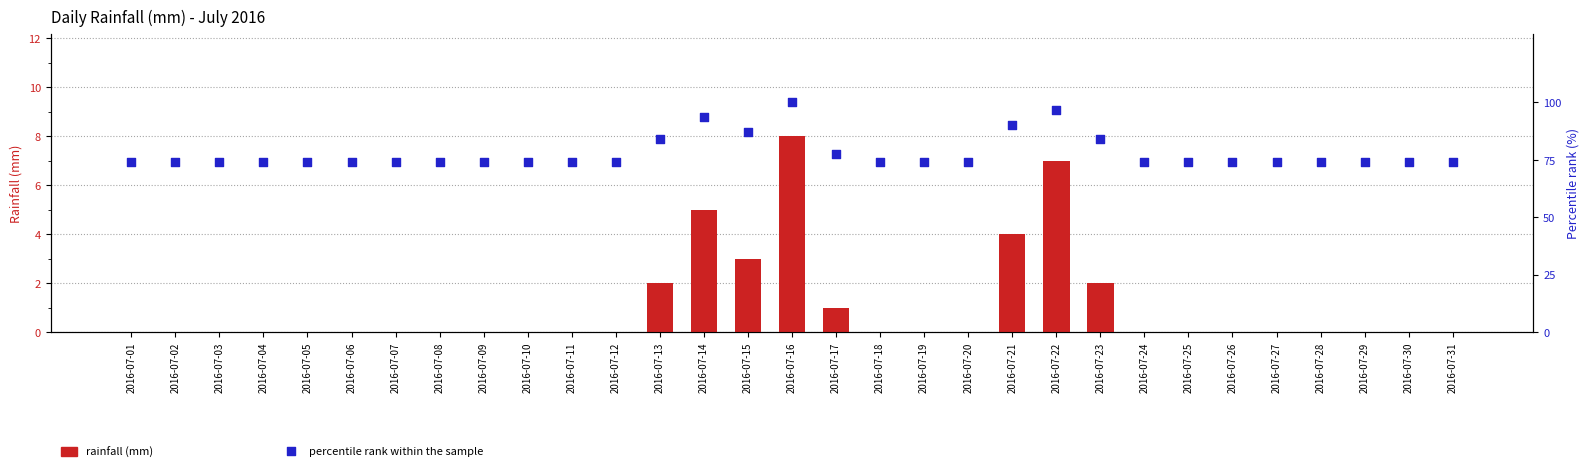

What is the total value across all series at 2016-07-31?

74.2